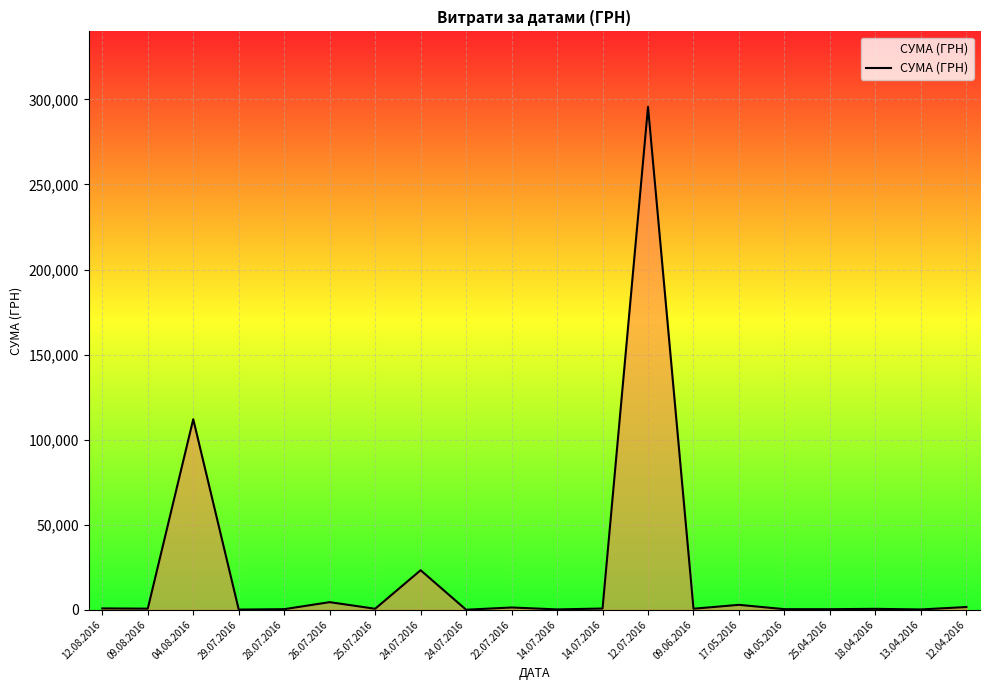

True or false: the data shows 11.2 at 24.07.2016.

True